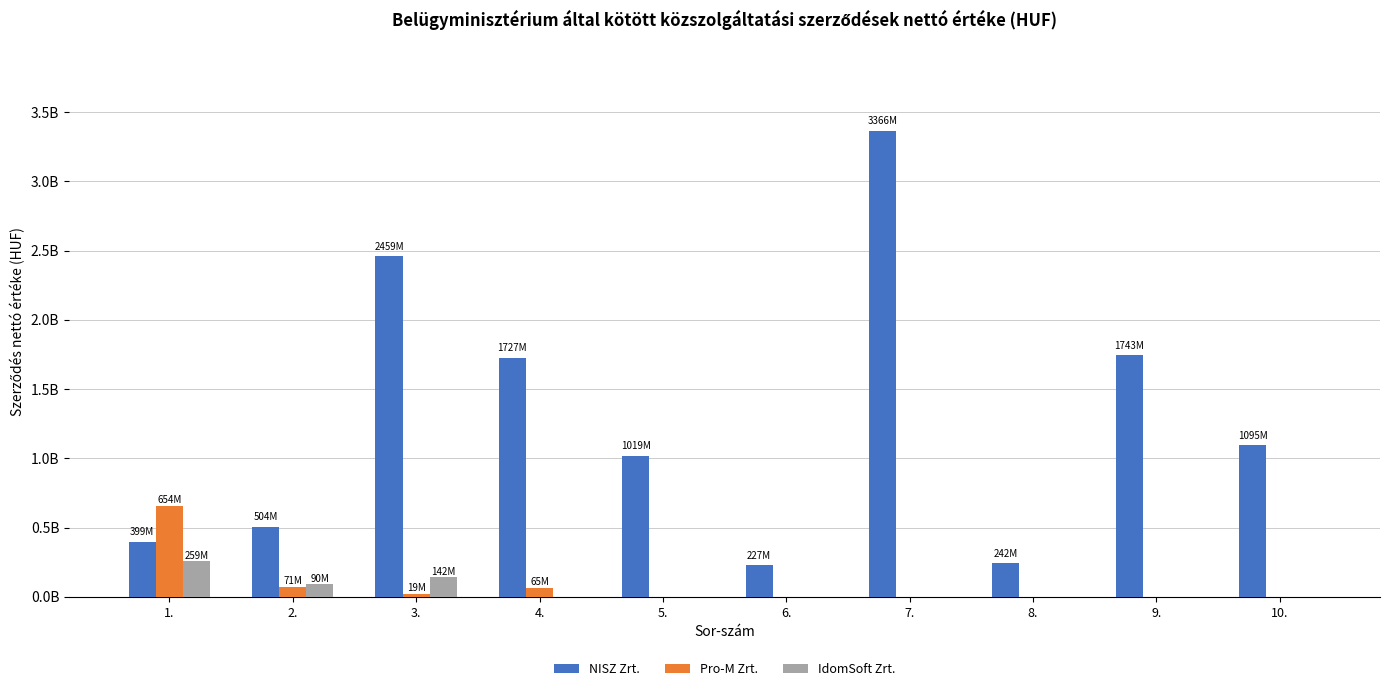

Which series has the widest spread of values?

NISZ Zrt.